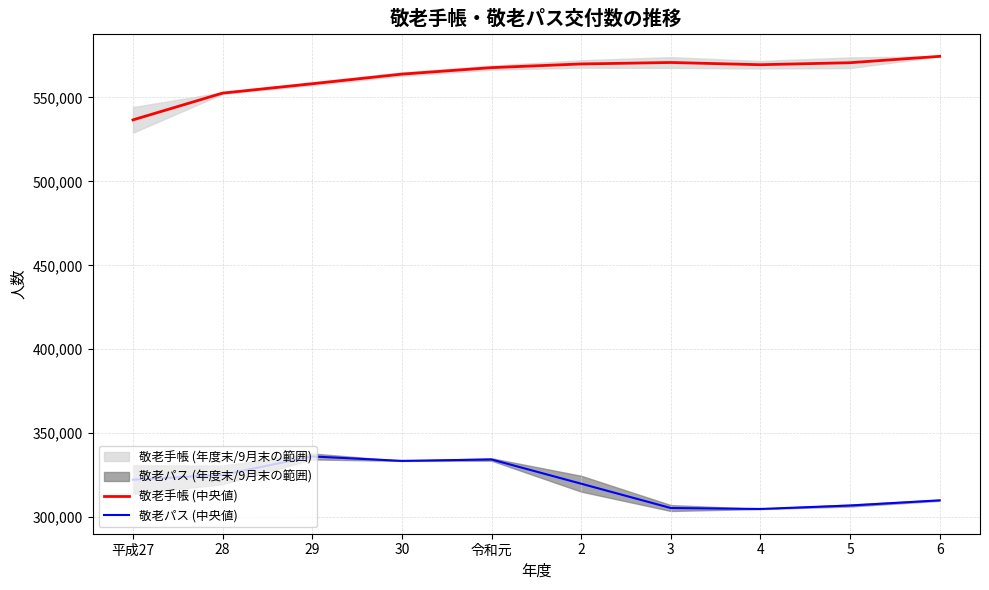

Rank the series by their average value, from highest to lowest.

敬老手帳 (中央値), 敬老パス (中央値)